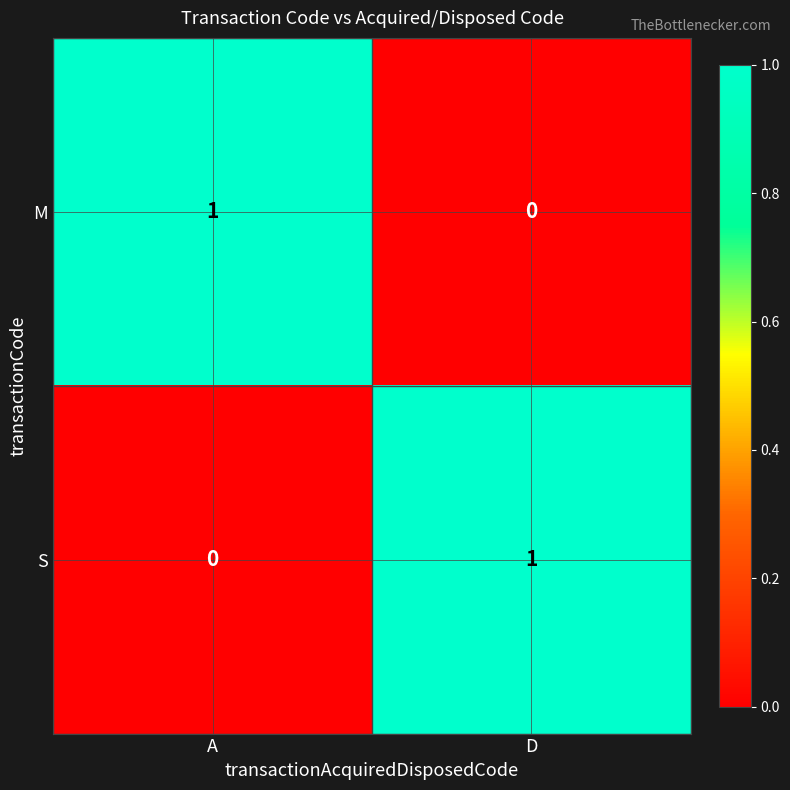

Where is S nearest to the value 0?

A